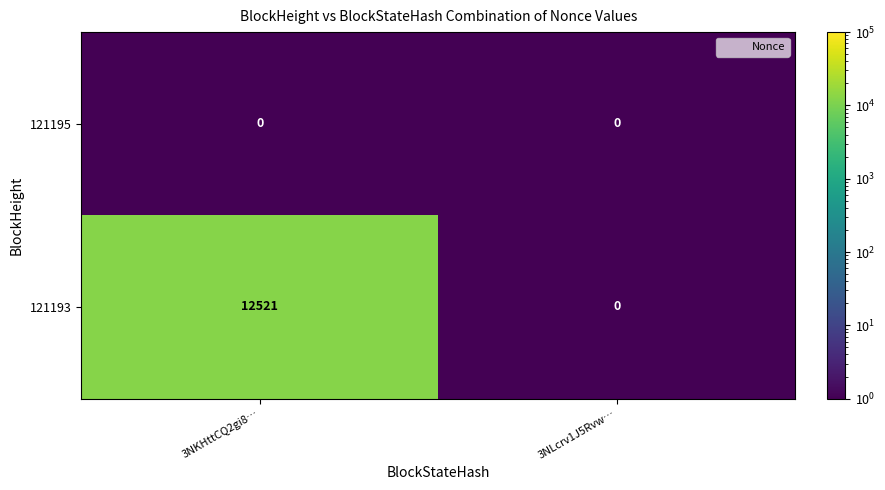

What is the greatest value displayed?

12521